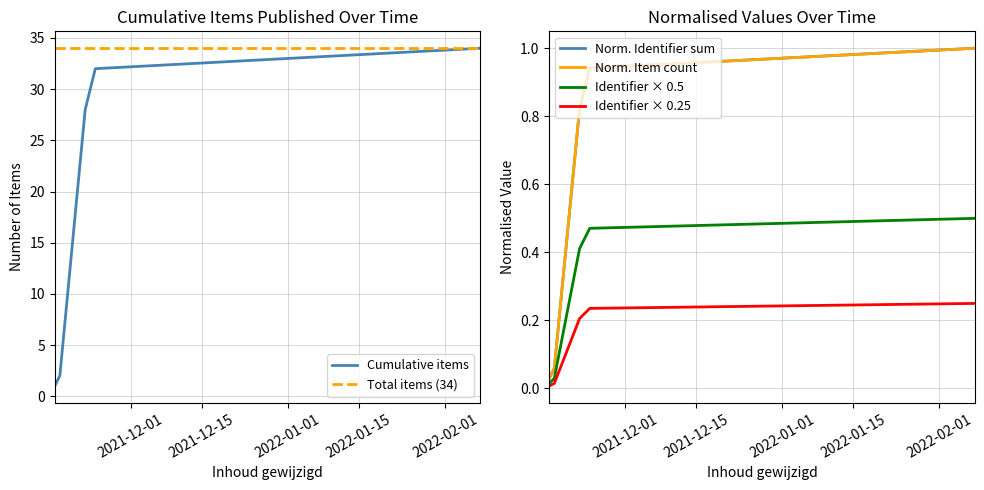

Reading right to left, list all the values displayed in this chart.

Cumulative items: 34.0	32.0	30.0	28.0	2.0	1.0
Total items (34): 34.0	34.0	34.0	34.0	34.0	34.0
Norm. Identifier sum: 1.0	0.9	0.9	0.8	0.1	0.0
Norm. Item count: 1.0	0.9	0.9	0.8	0.1	0.0
Identifier × 0.5: 0.5	0.5	0.4	0.4	0.0	0.0
Identifier × 0.25: 0.2	0.2	0.2	0.2	0.0	0.0